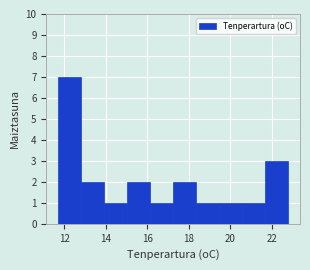

Over which range of the x-axis is the bar tallest?

11.8 to 12.8